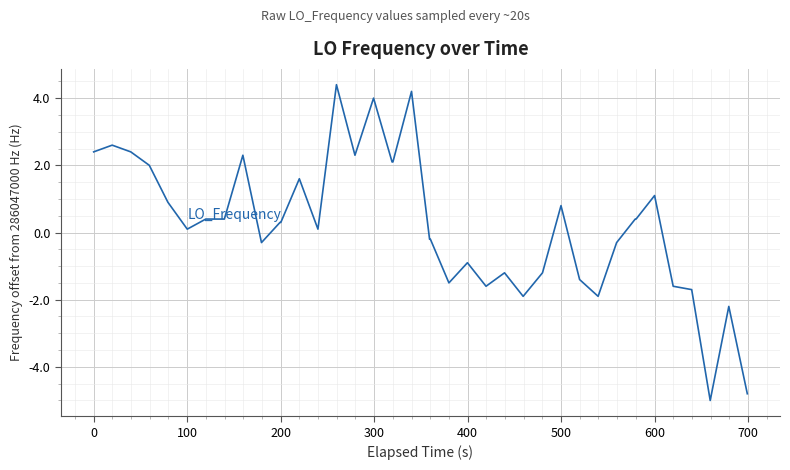

What is the greatest value displayed?

4.4